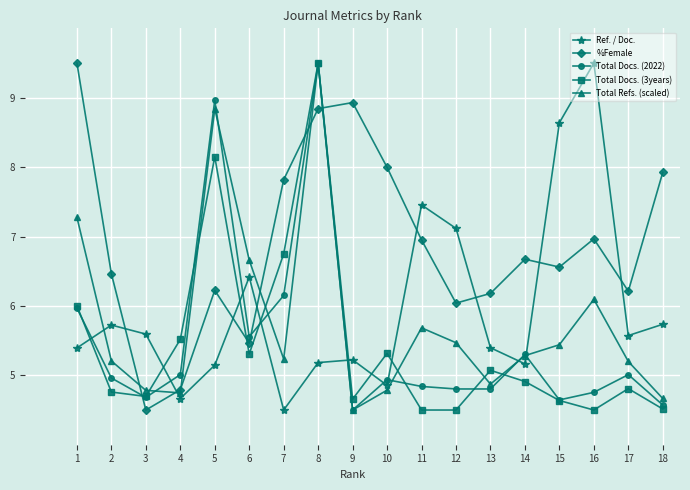

What is the sum of the Total Docs. (2022) values at 14 and 18?

9.9